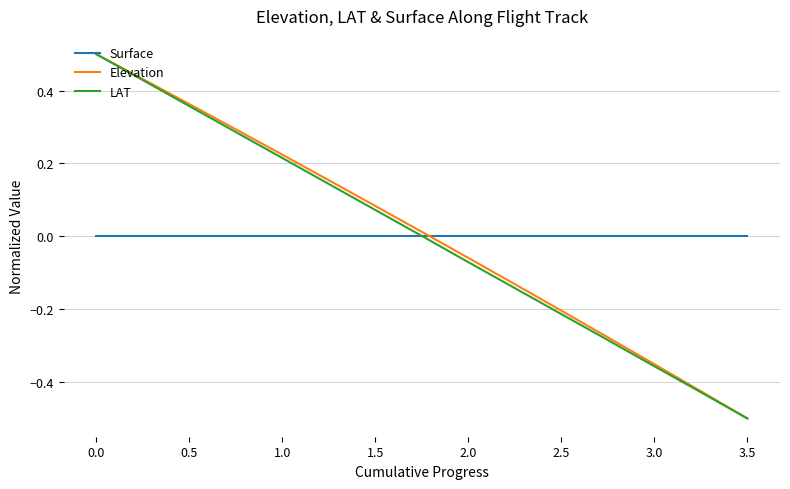

After their last crossing, which series has the higher values: Surface or Elevation?

Surface